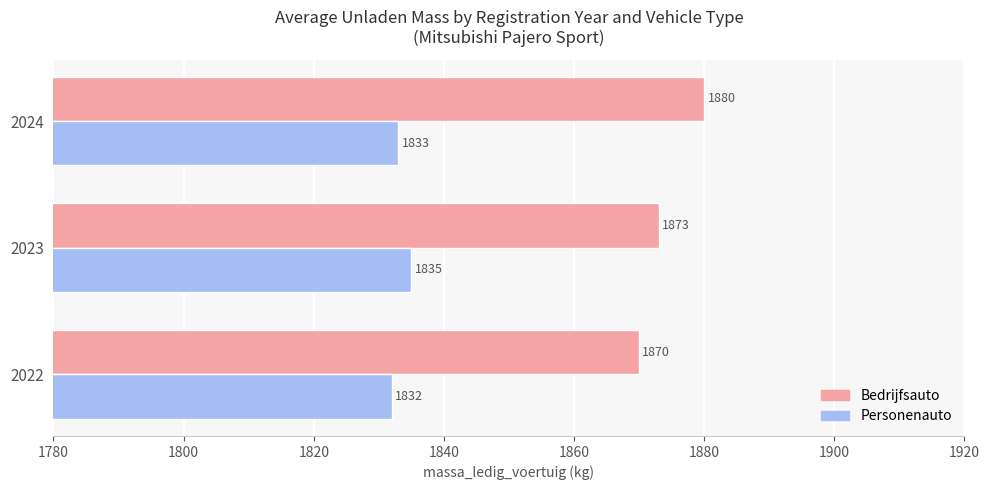

What value does the Bedrijfsauto series have at 2024, to the nearest 5?

1880